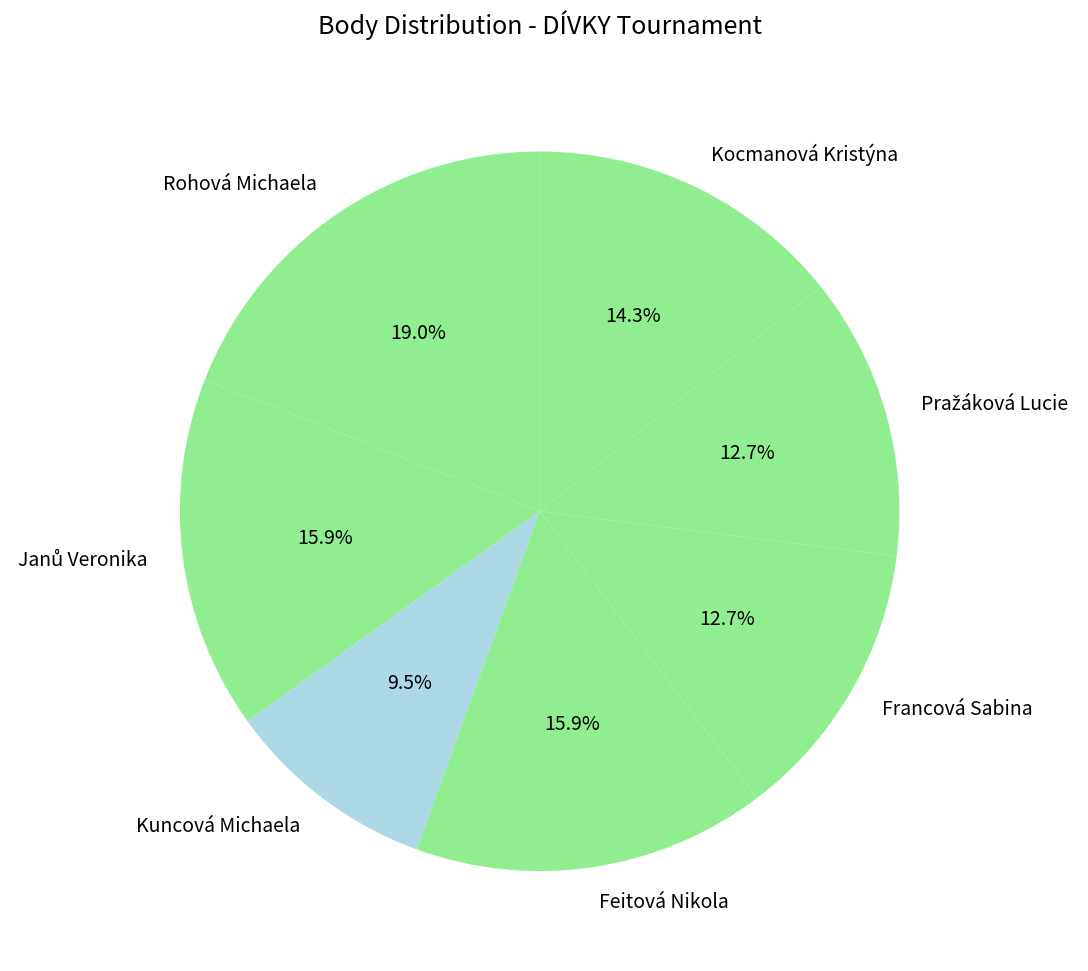

Is there any slice that represents more than half of the pie?

No